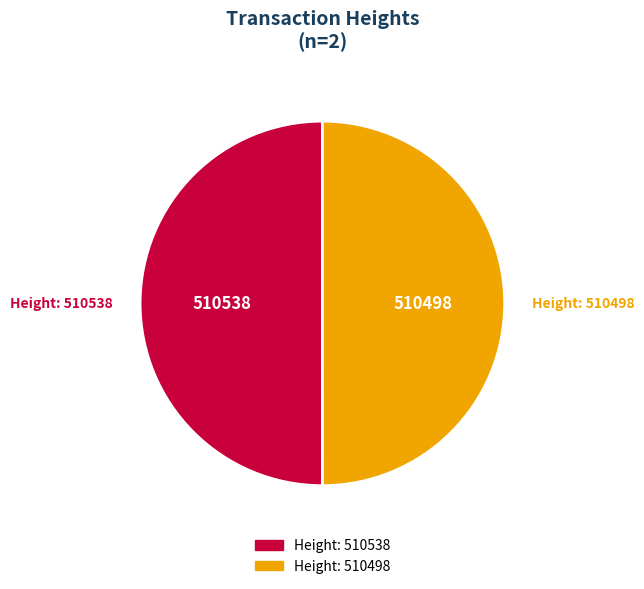

Is it true that Height: 510498 is 50% of the pie?

True